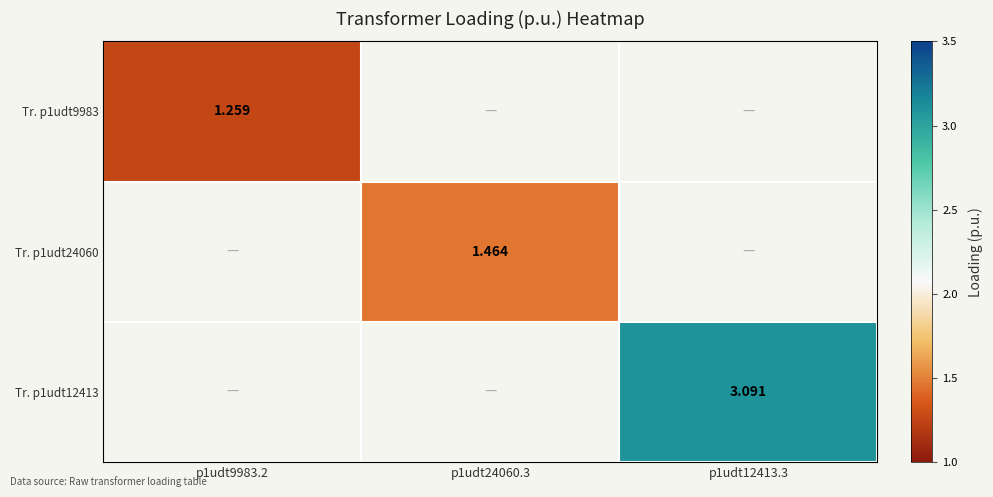

Is the value of Tr. p1udt9983 at p1udt9983.2 greater than the value of Tr. p1udt12413 at p1udt12413.3?

No